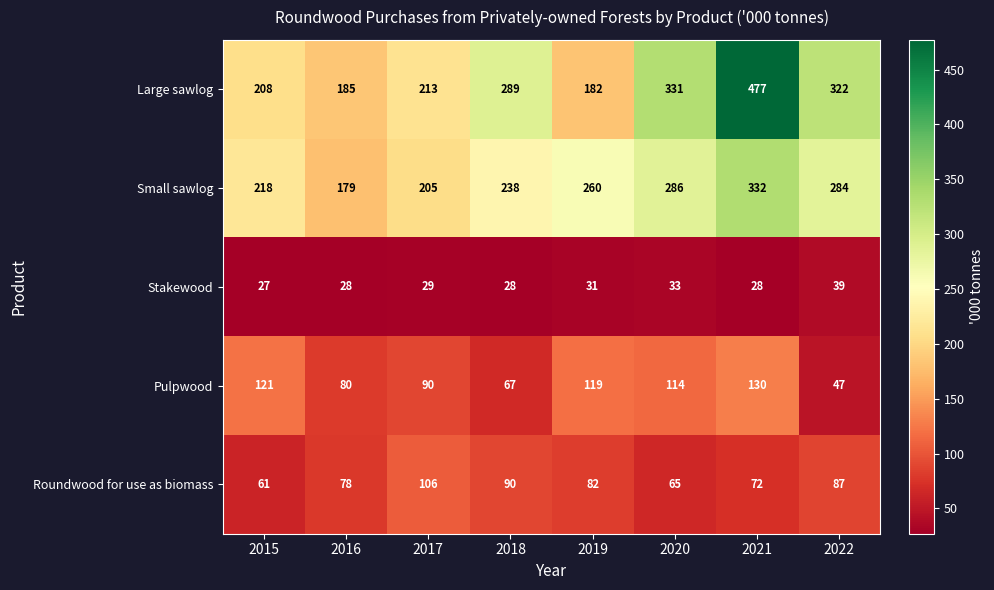

Which series changed the most between 2015 and 2022?

Large sawlog